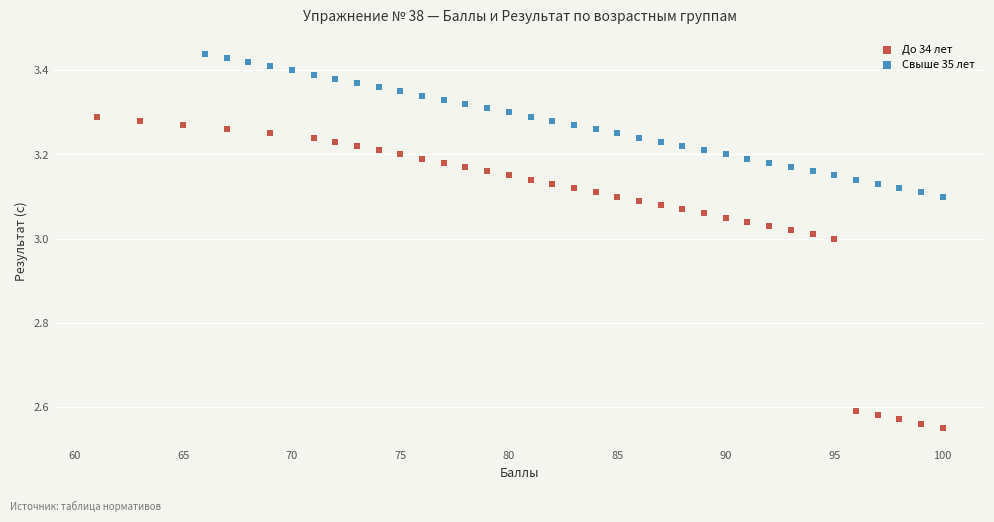

Which series contains the highest Y value?

Свыше 35 лет